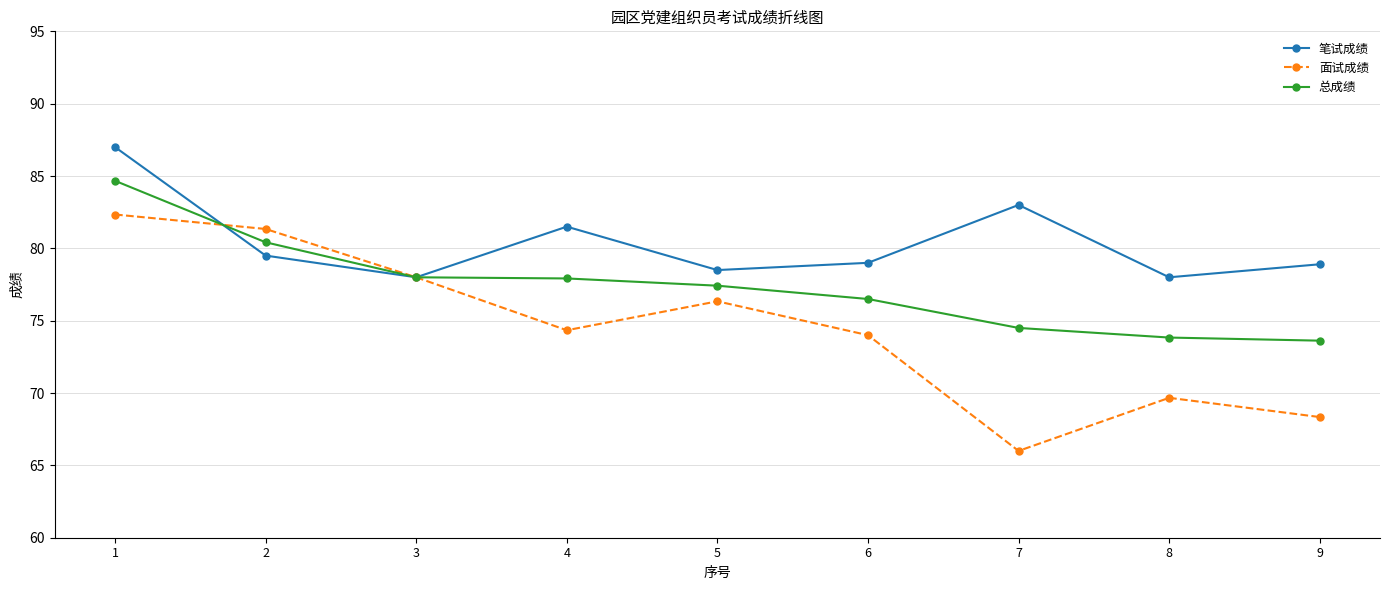

Does the chart display data point markers on the line(s)?

Yes